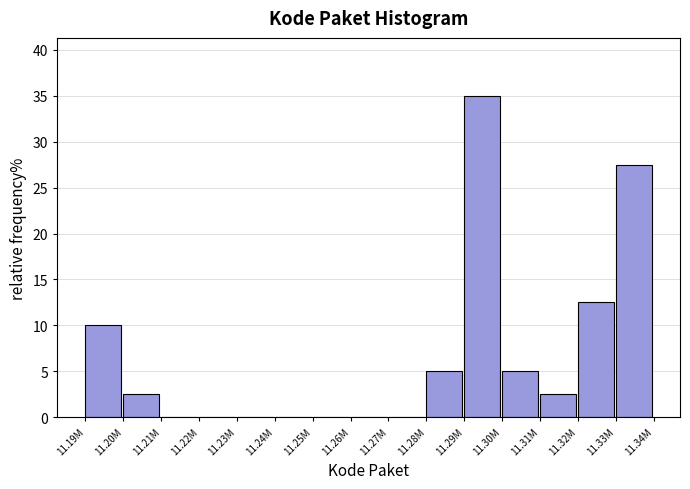

Reading left to right, list all the values displayed in this chart.

11.19M=10.0	11.20M=2.5	11.21M=0.0	11.22M=0.0	11.23M=0.0	11.24M=0.0	11.25M=0.0	11.26M=0.0	11.27M=0.0	11.28M=5.0	11.29M=35.0	11.30M=5.0	11.31M=2.5	11.32M=12.5	11.33M=27.5